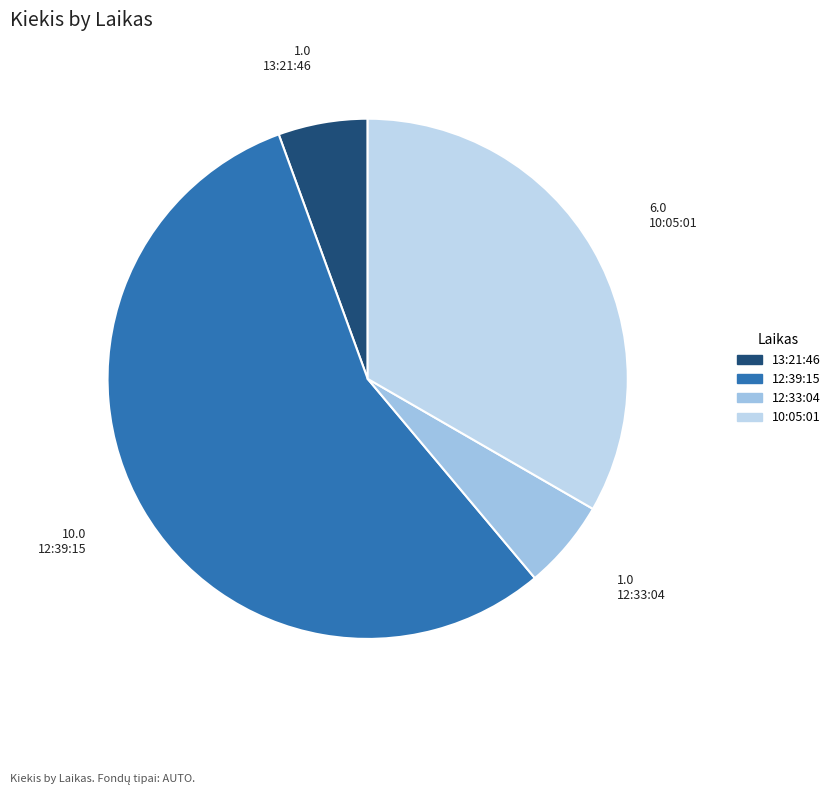

Between 10:05:01 and 13:21:46, which is larger?

10:05:01